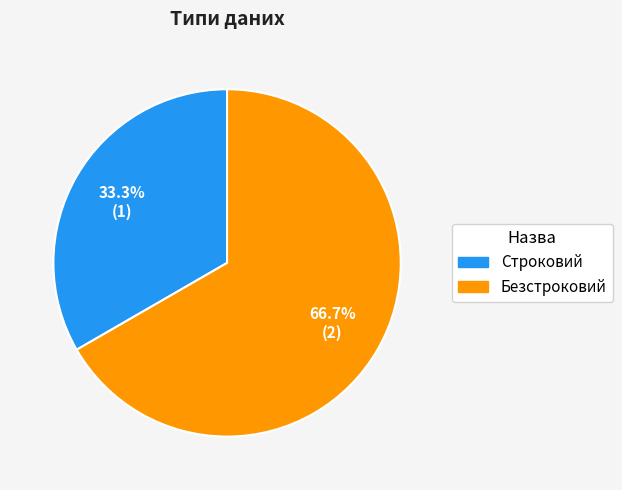

Rank the categories by value from highest to lowest.

Безстроковий, Строковий